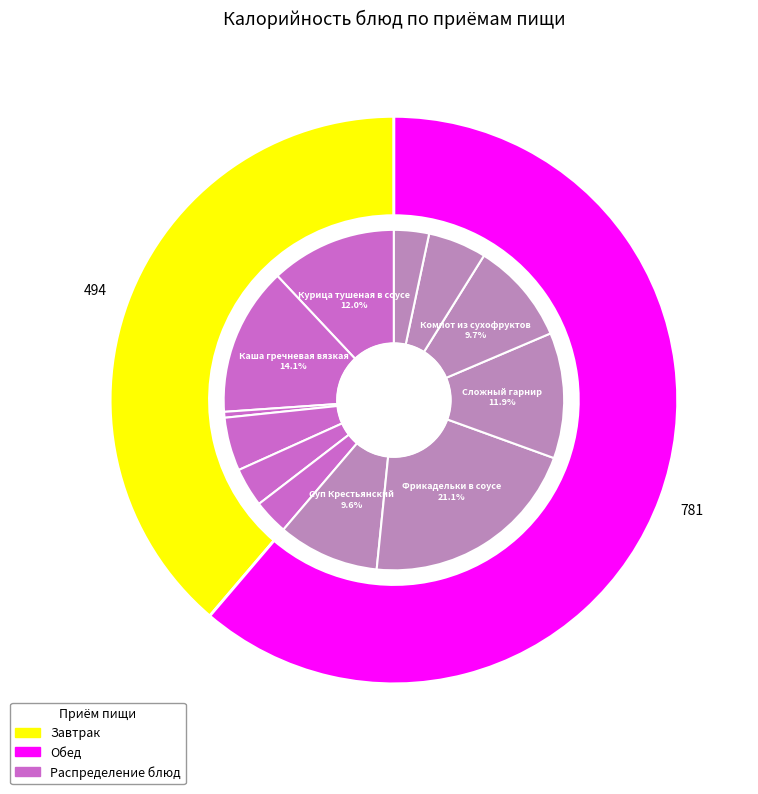

What percentage do Масло сливочное and Сложный гарнир together represent?

12.5%